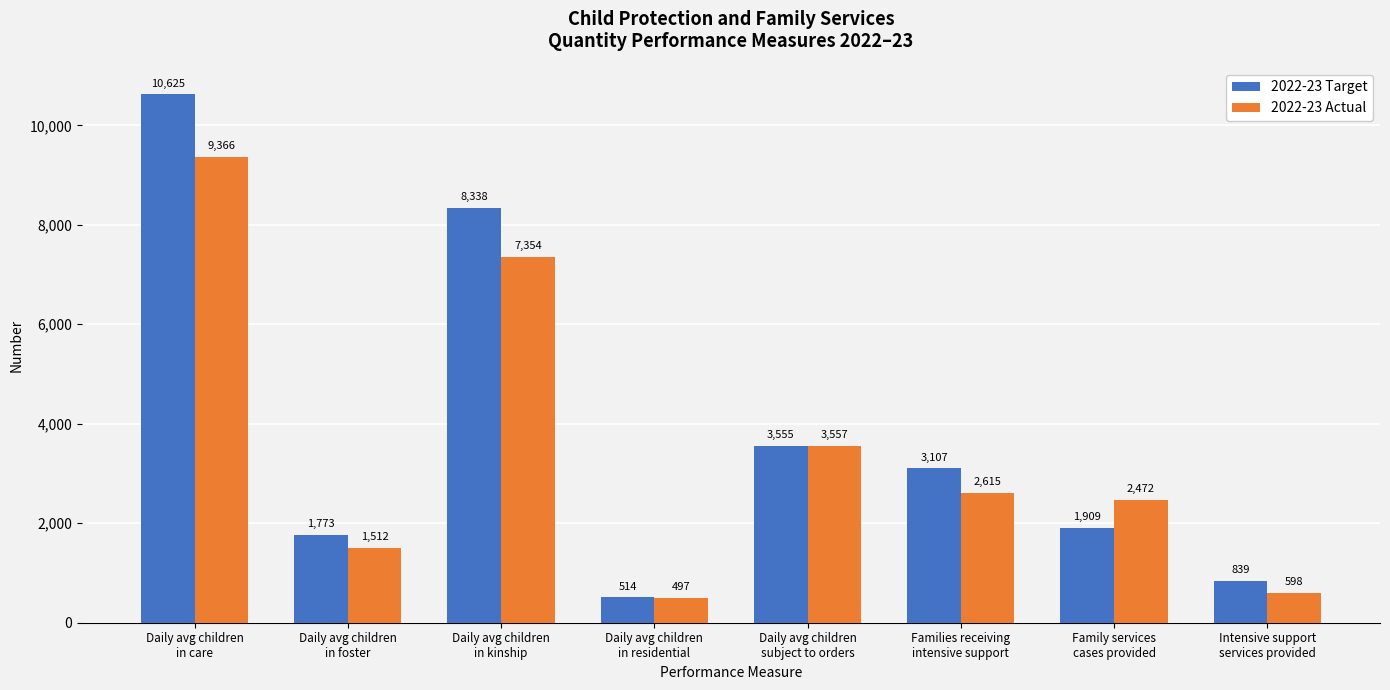

How many bars are there in each group?

2